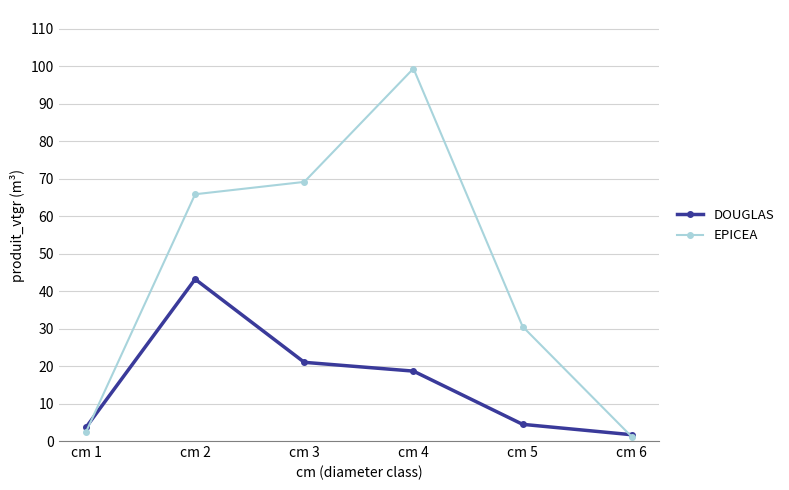

What is the difference between the maximum and second lowest values in the DOUGLAS series?

39.6